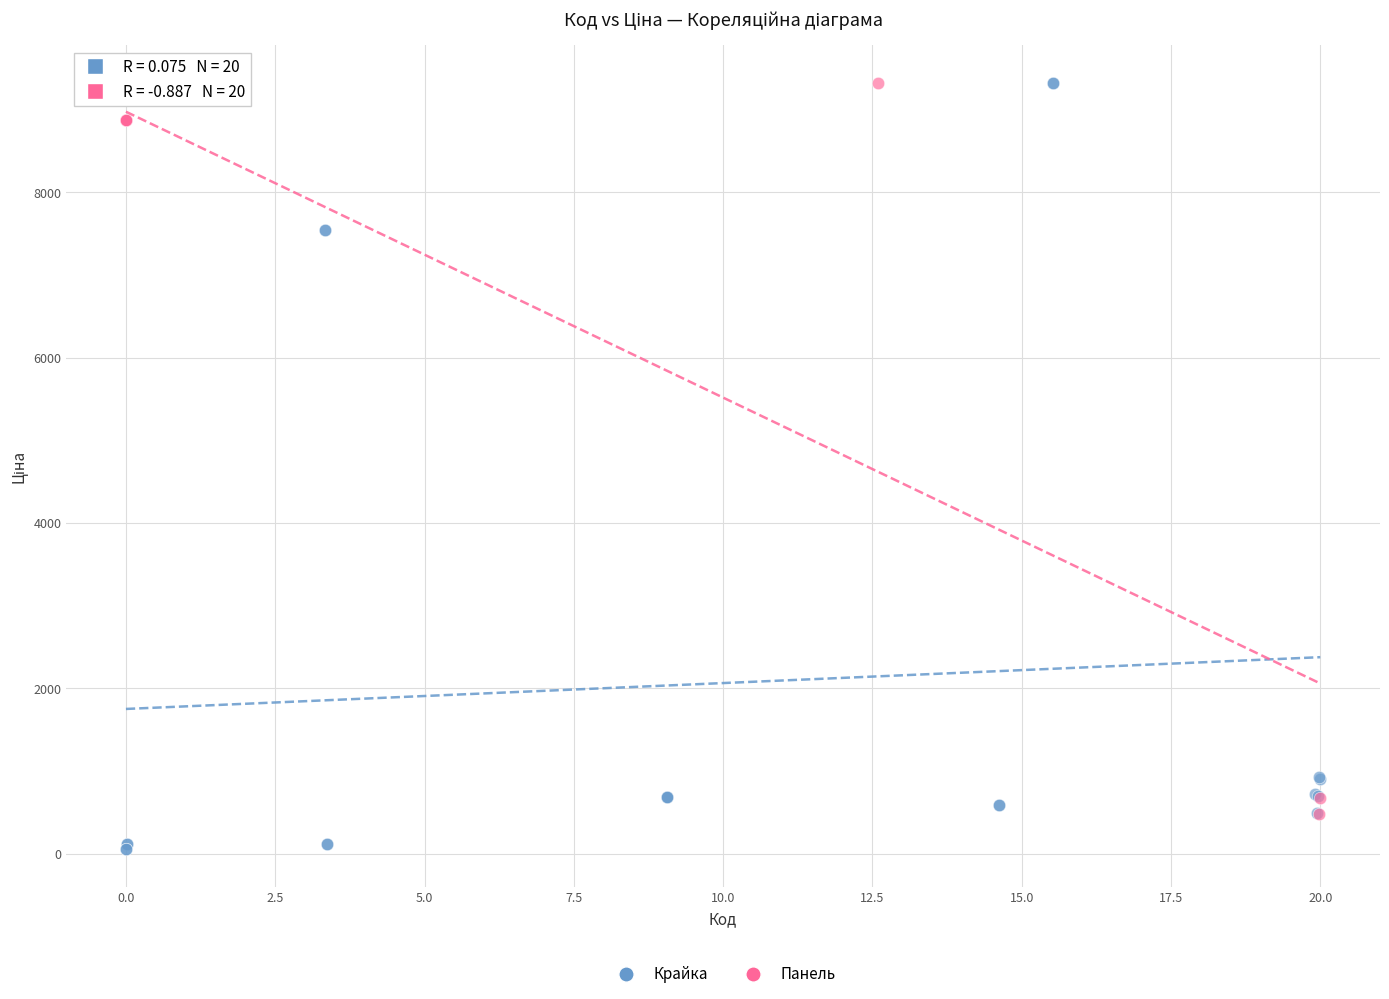

Which series reaches the minimum Y coordinate?

Крайка